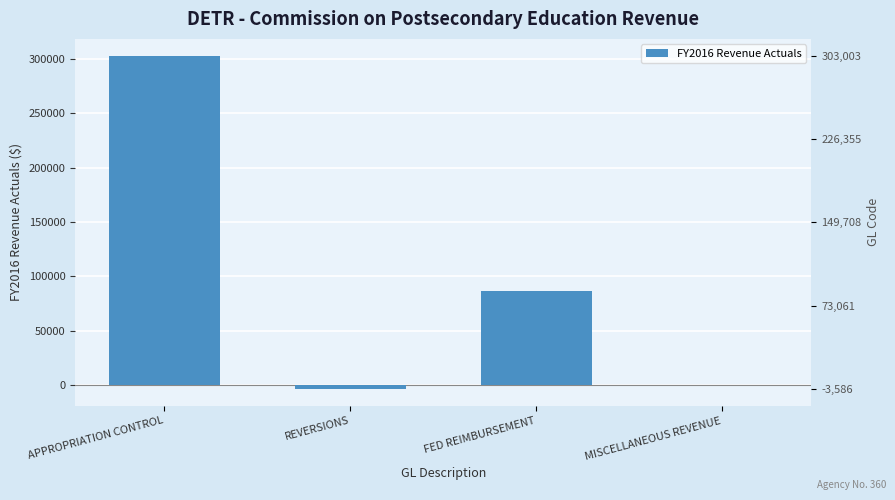

What is the maximum value shown in the chart?

303003